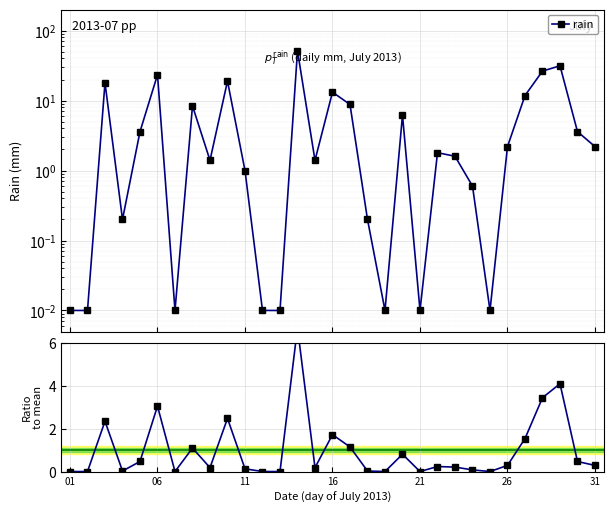

Is this an area chart (filled region under the line)?

No